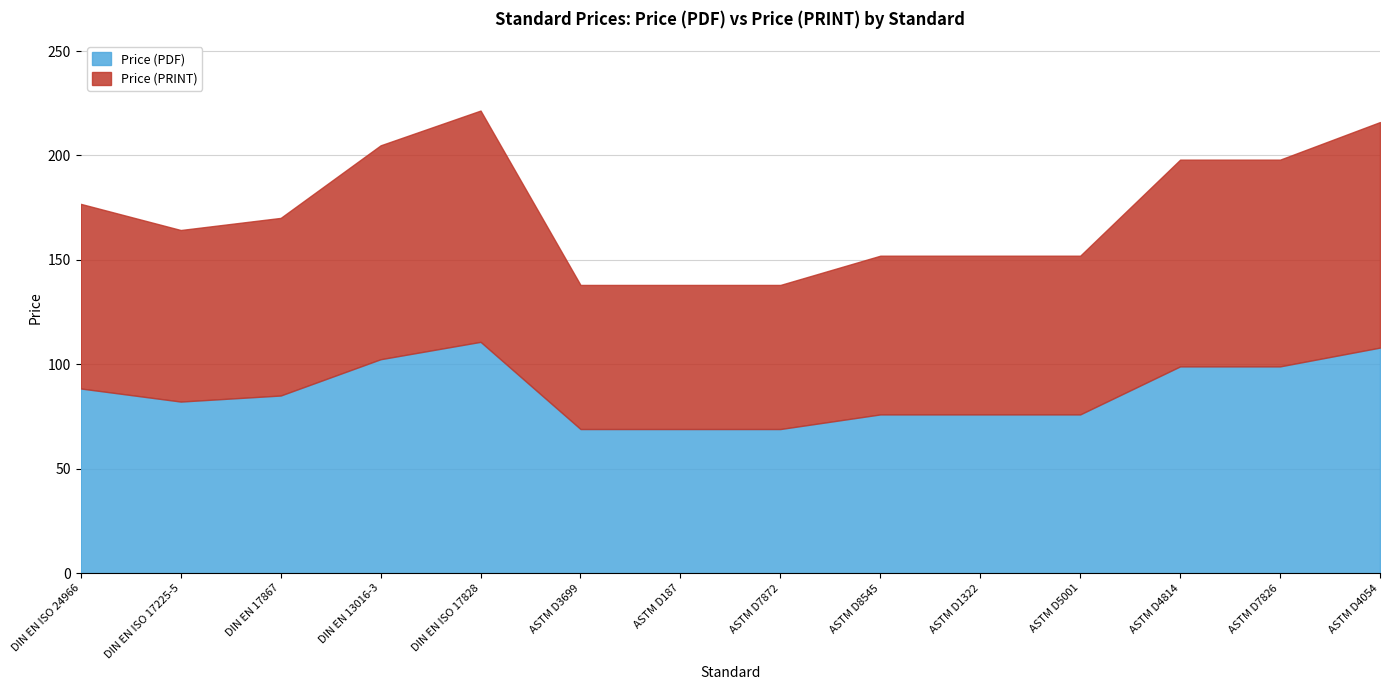

The value of Price (PRINT) at DIN EN ISO 17225-5 is 31.7. True or false?

False